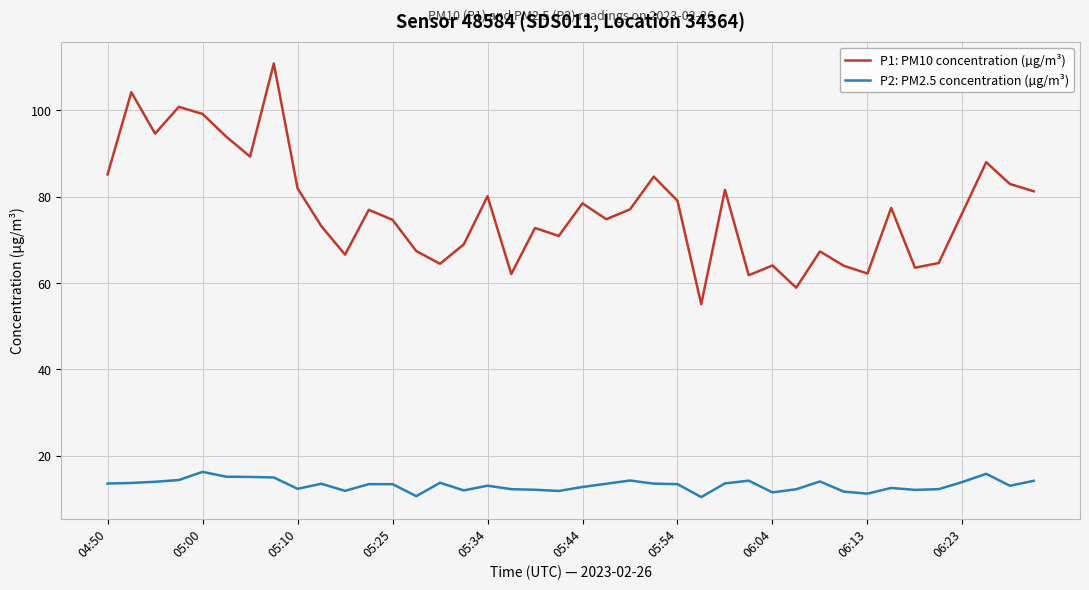

Which series has the largest range (max minus min)?

P1: PM10 concentration (µg/m³)